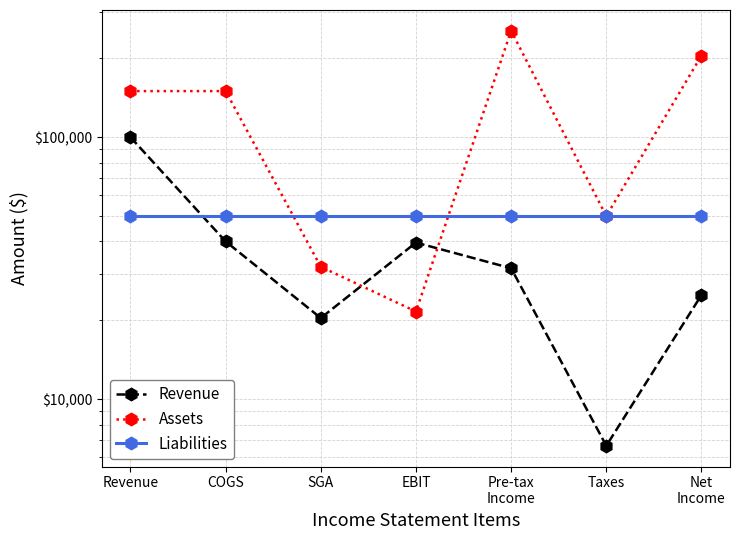

Which category has the highest value in the Liabilities series?

Revenue